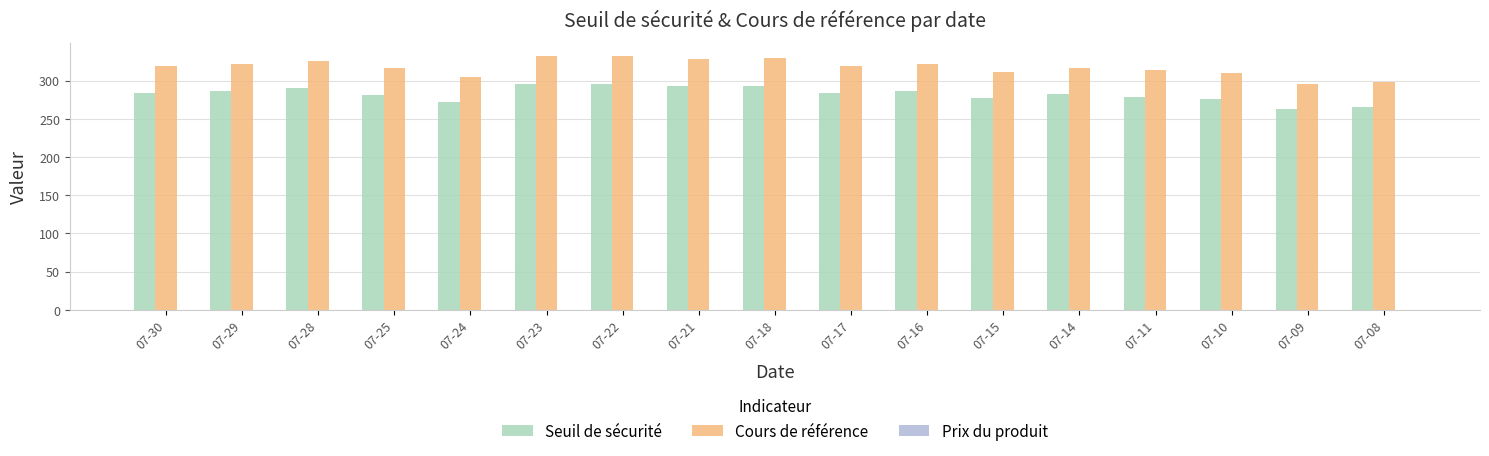

What is the difference between the Seuil de sécurité values at 07-10 and 07-28?

14.0